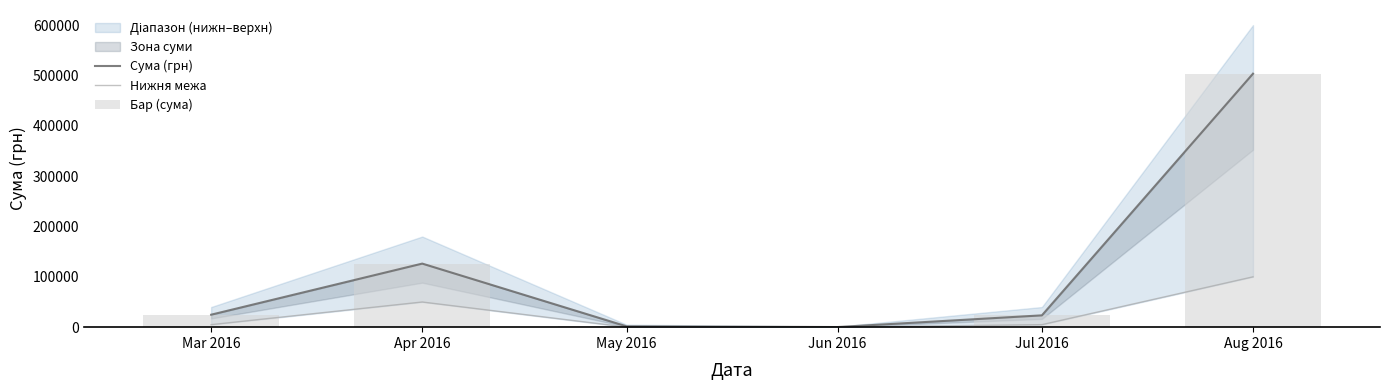

At which category is the sum across all series the highest?

Aug 2016